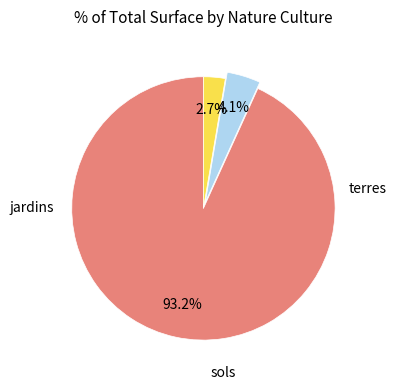

Does any single category account for the majority?

Yes